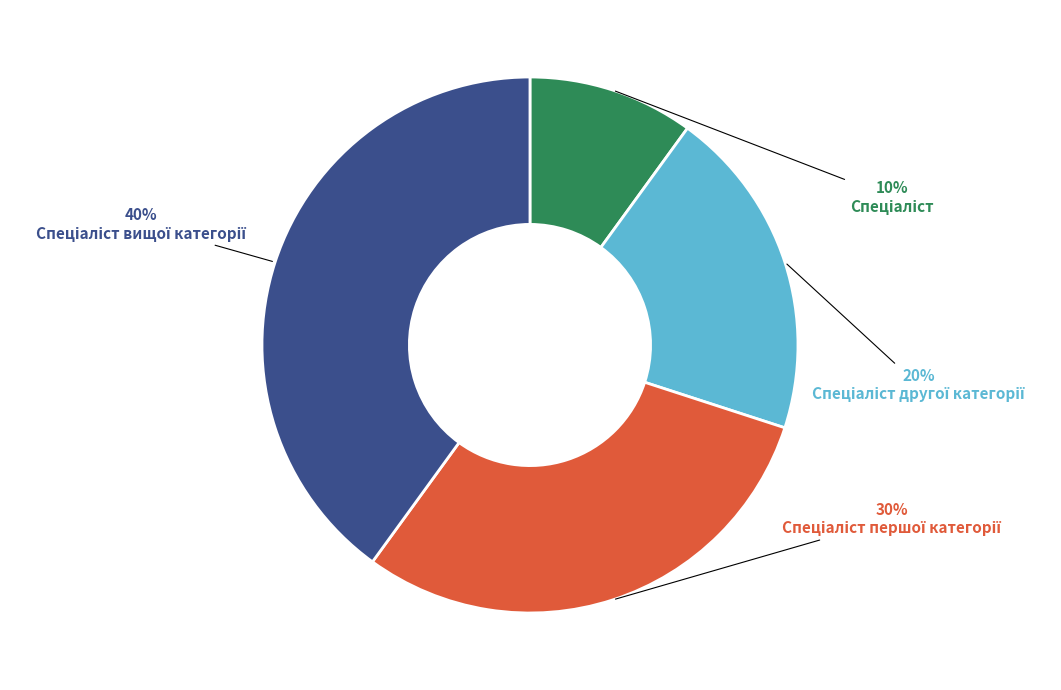

To the nearest percent, what is the average slice percentage?

25%